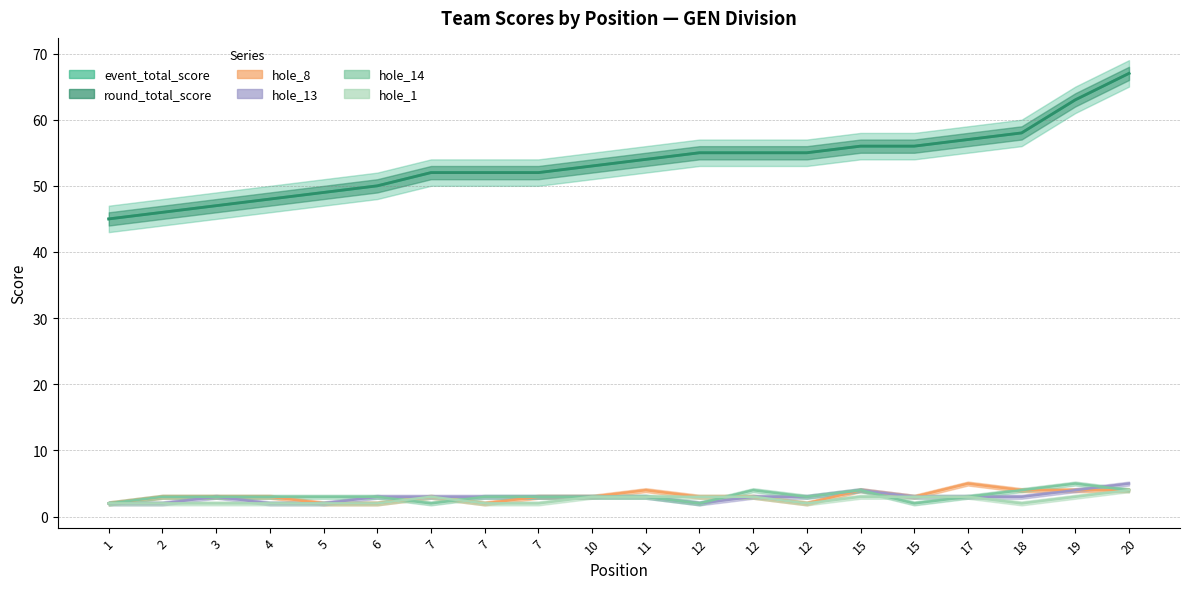

Between 7 and 18, which series saw the biggest shift?

event_total_score